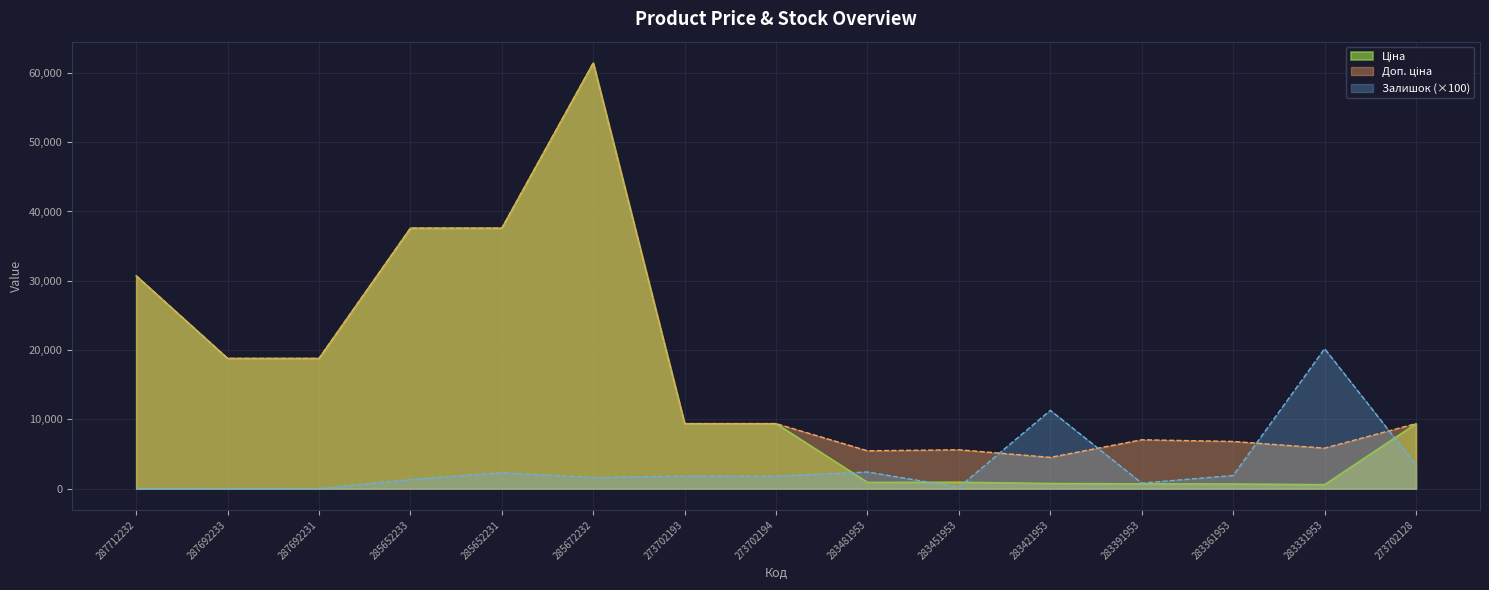

What is the maximum value for Доп. ціна?

61434.3